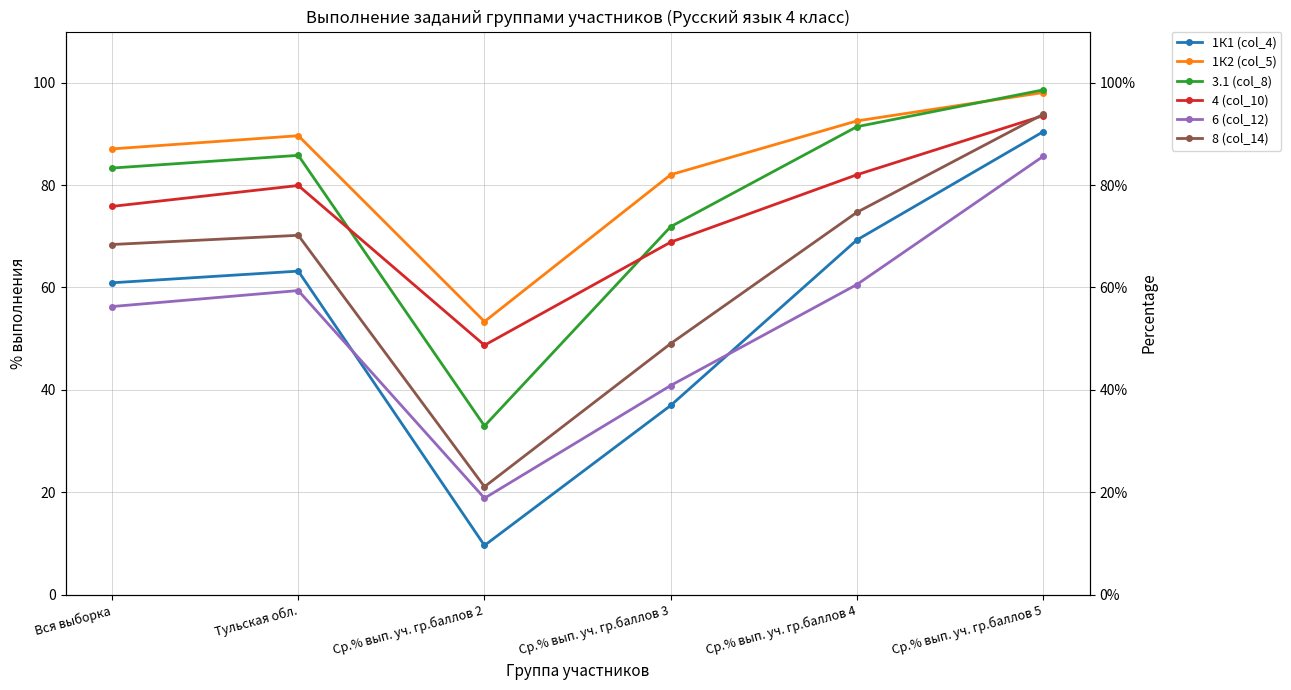

Which category has the lowest value across all series?

Ср.% вып. уч. гр.баллов 2